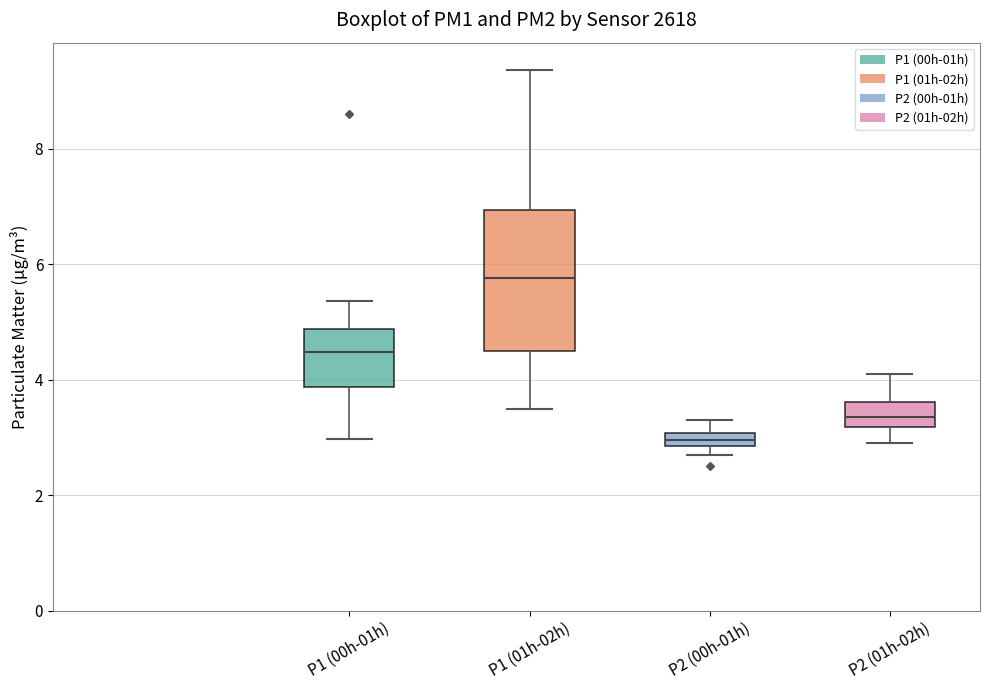

Comparing the boxes themselves (not the whiskers), which one is the tallest?

P1 (01h-02h)